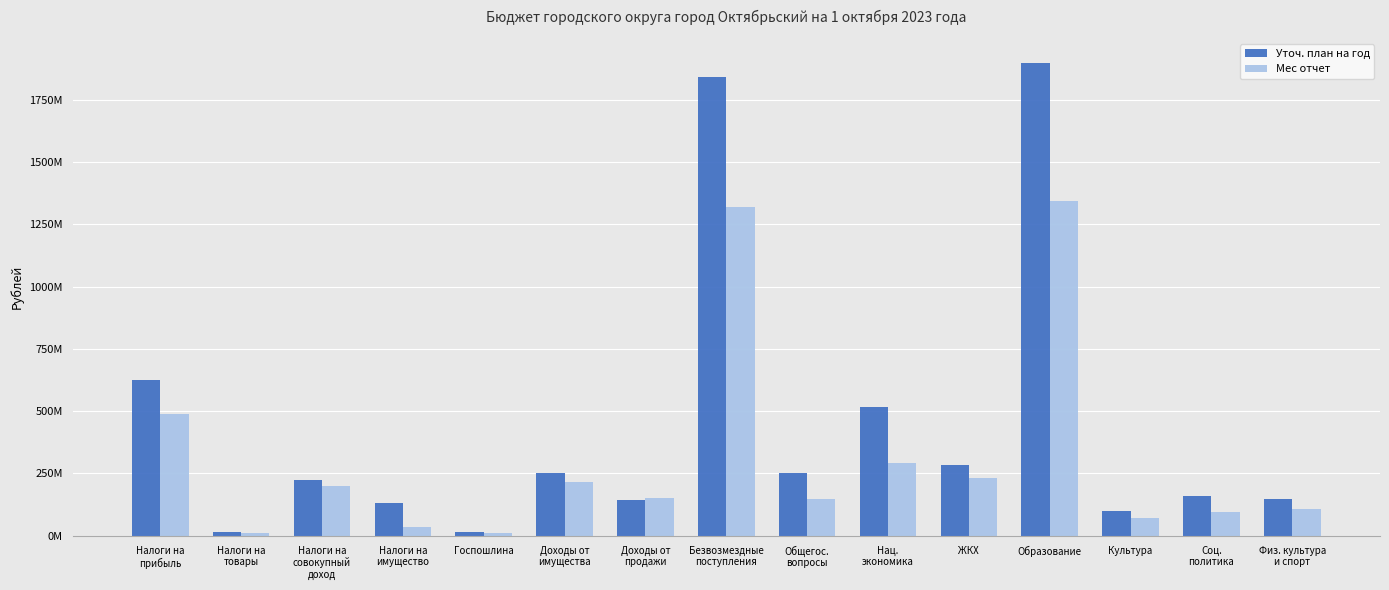

Which has a higher value, Физ. культура
и спорт or Соц.
политика?

Соц.
политика